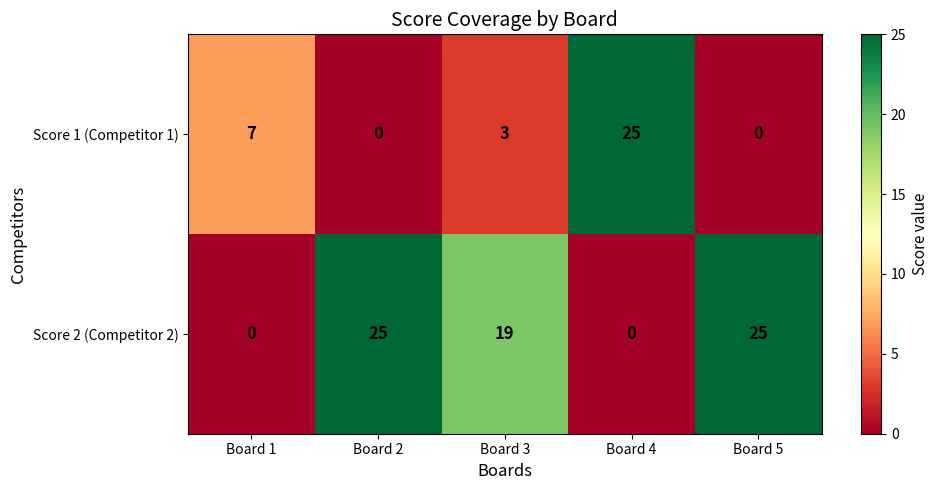

List the series in order of their overall mean, lowest first.

Score 1 (Competitor 1), Score 2 (Competitor 2)